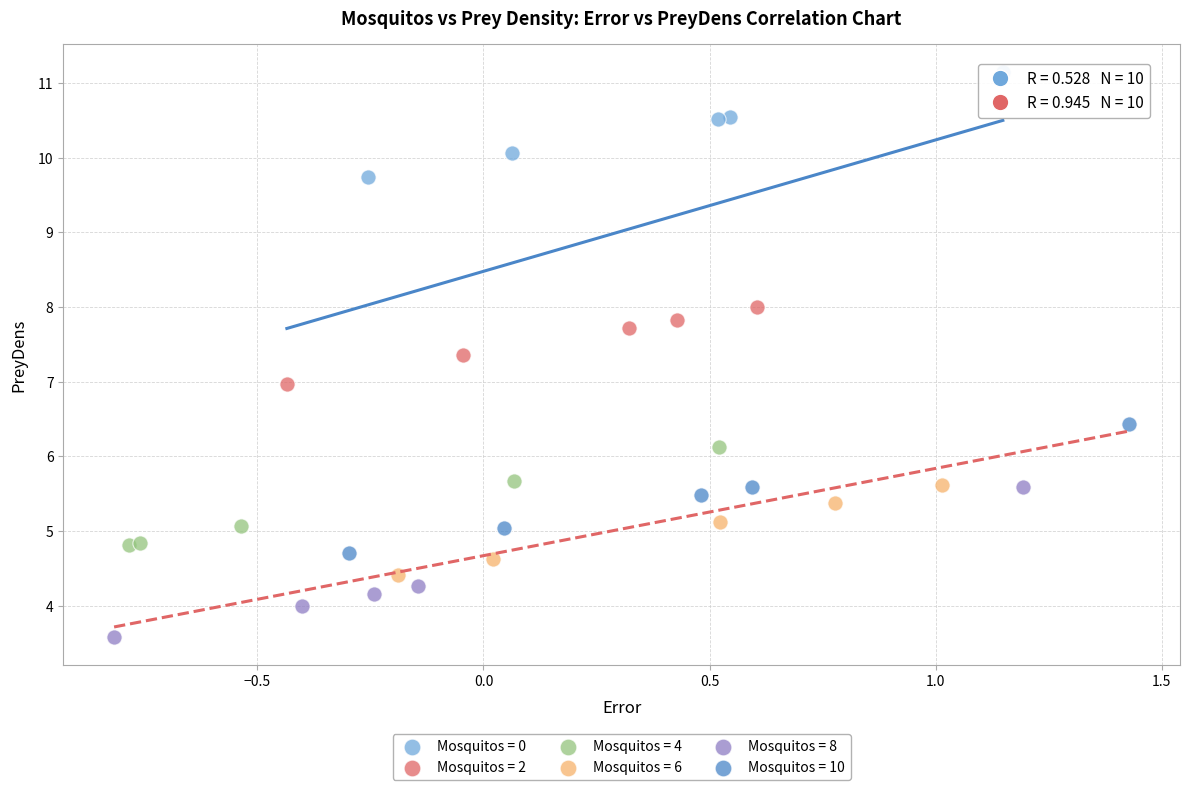

What are all the series names shown in the legend?

Mosquitos = 0, Mosquitos = 2, Mosquitos = 4, Mosquitos = 6, Mosquitos = 8, Mosquitos = 10